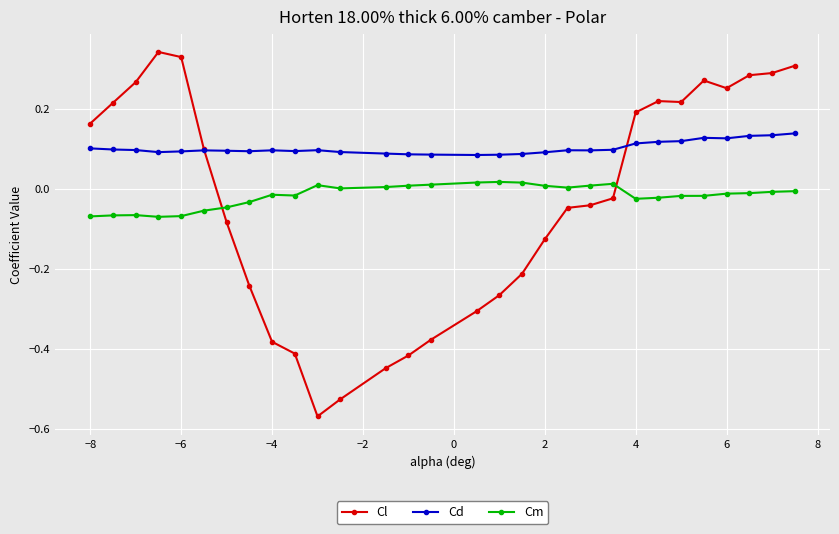

Which series has the largest total across all categories?

Cd